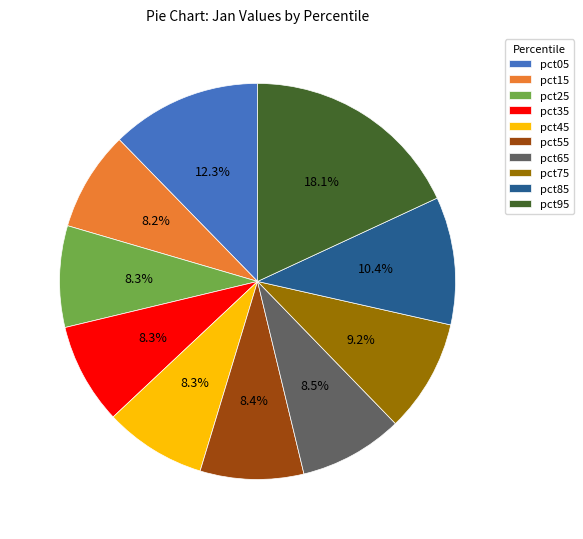

Between pct75 and pct05, which is larger?

pct05